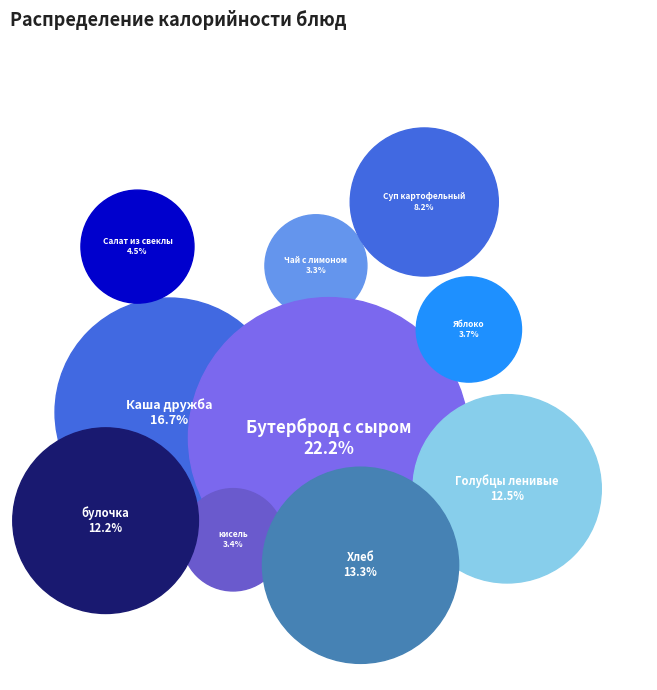

What percentage is the Чай с лимоном slice, to the nearest percent?

3%